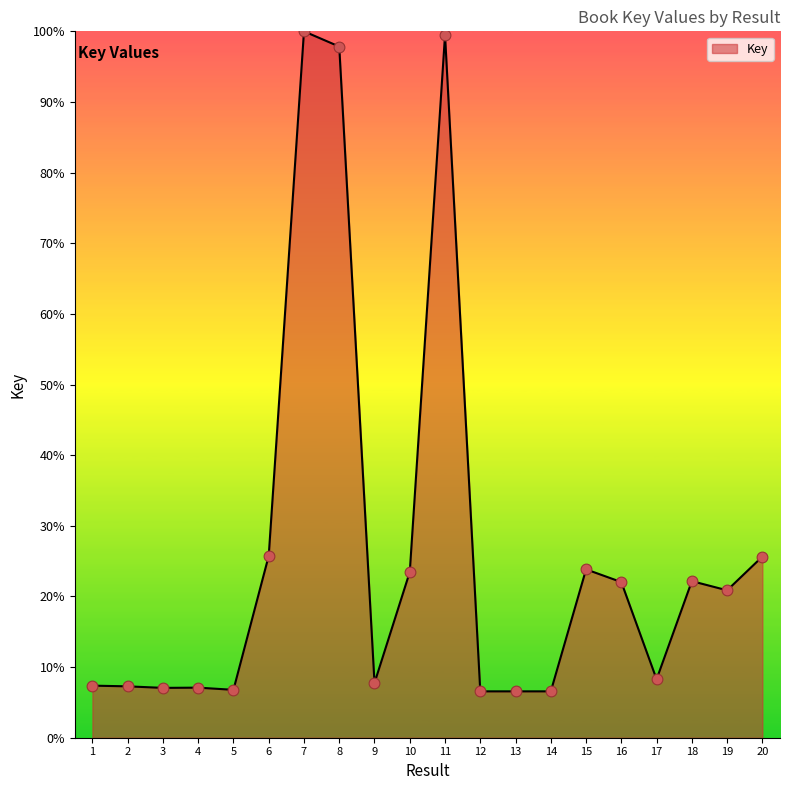

Approximately how many times larger is the value at 7 compared to 17?

12.1